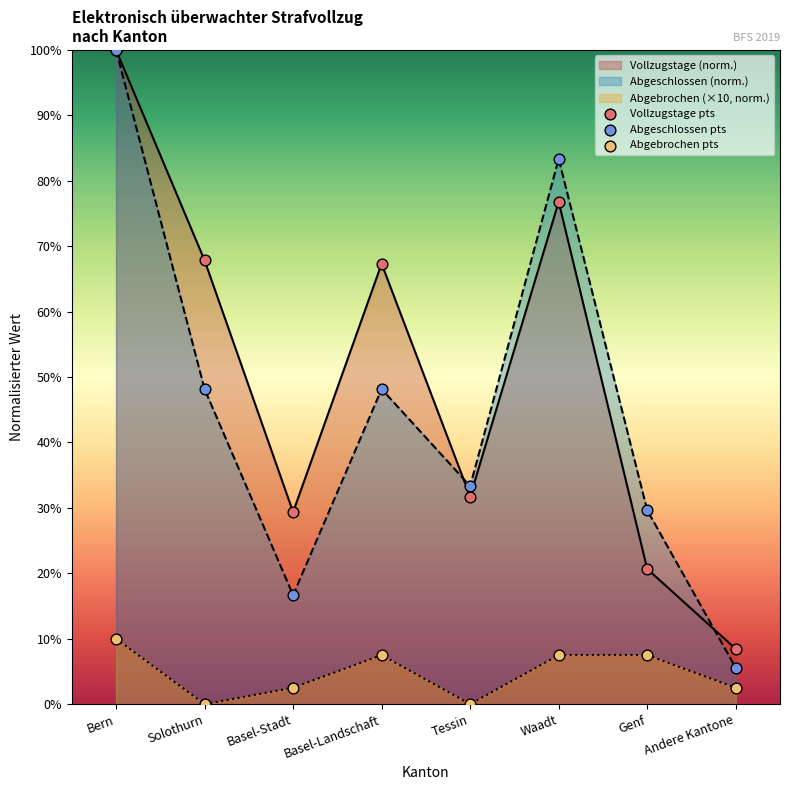

Is the value of Abgebrochen pts at Basel-Stadt greater than the value of Vollzugstage pts at Tessin?

No